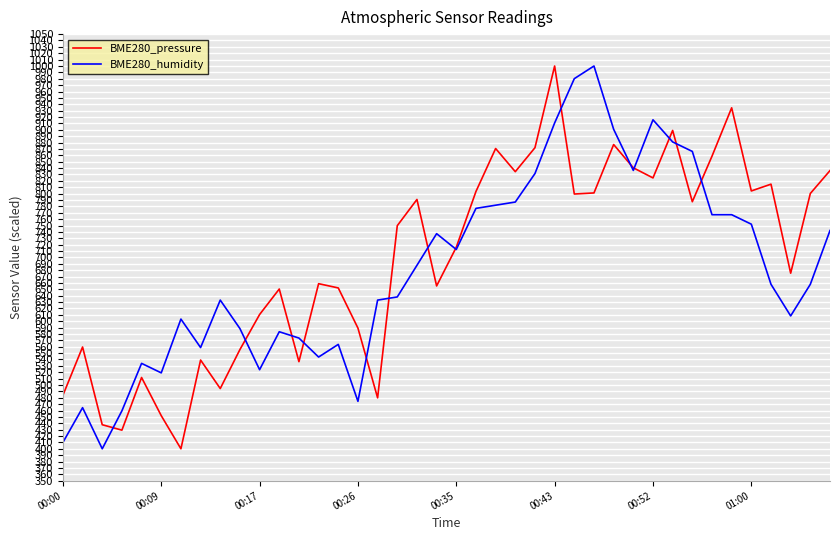

What is the greatest value displayed?

1000.0